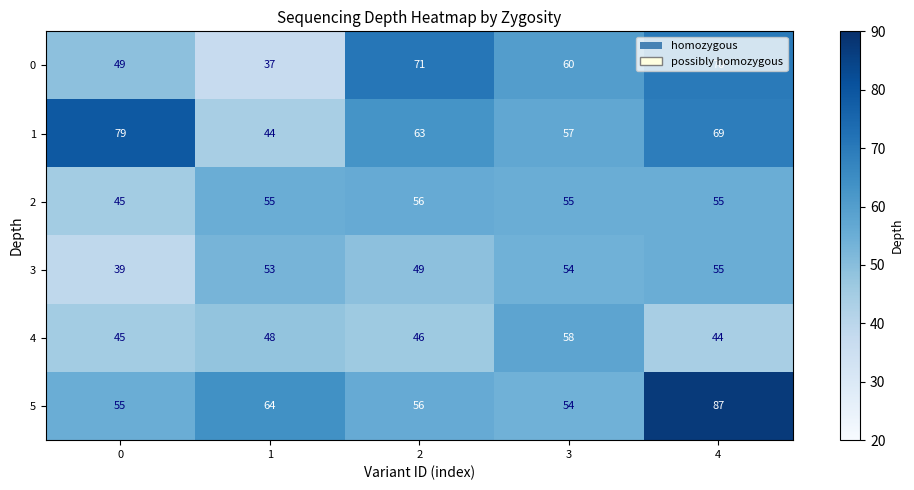

Which label corresponds to the largest value in the chart?

4